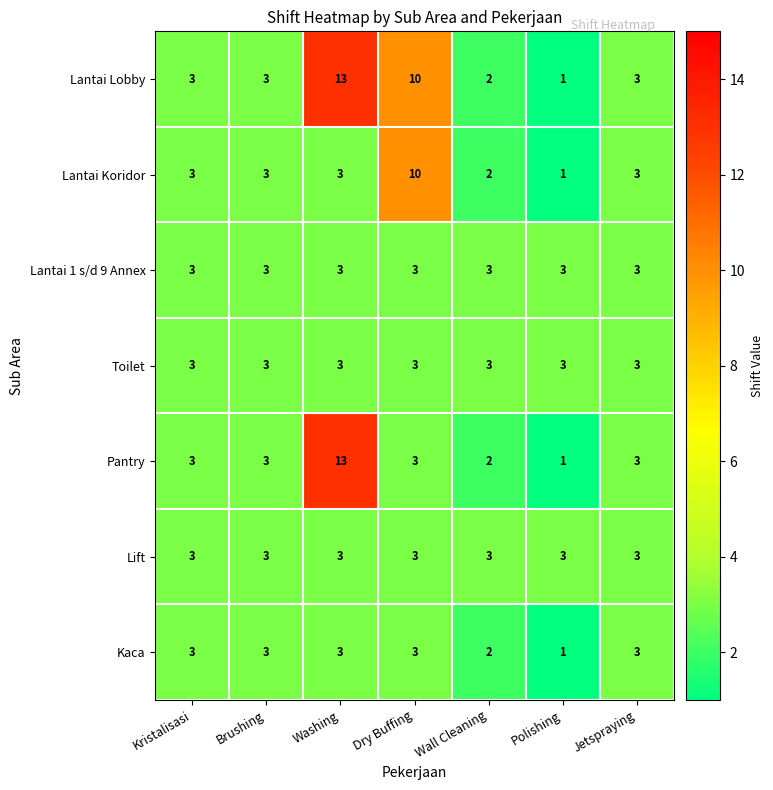

What is the maximum value for Lift?

3